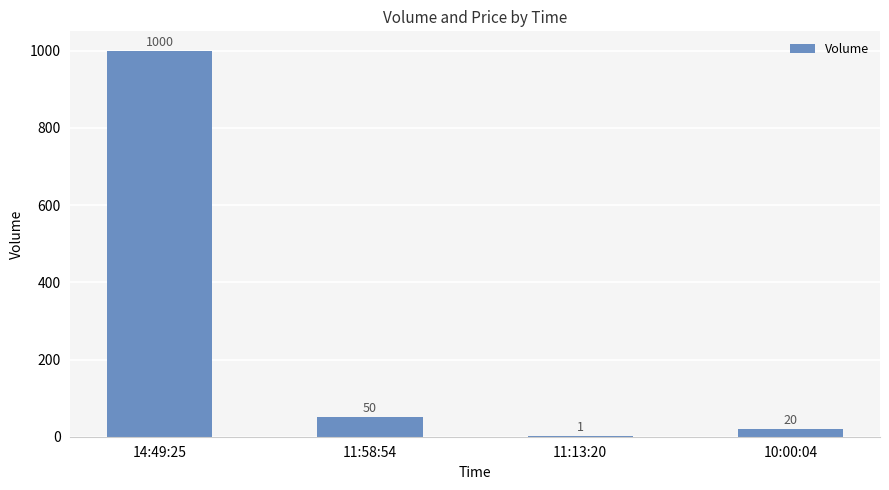

How many distinct data groups are displayed?

1